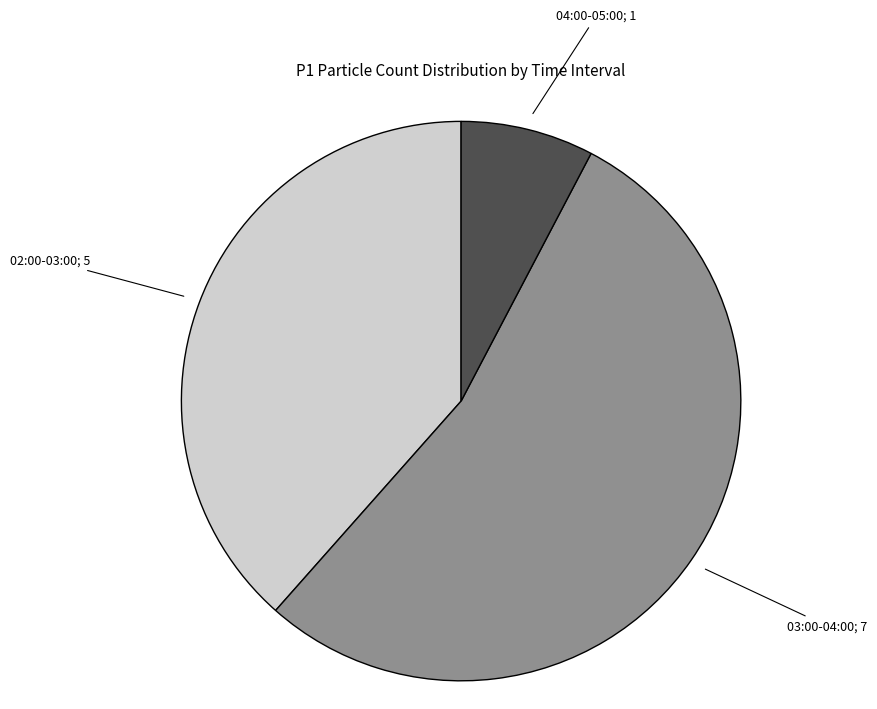

Is there any slice that represents more than half of the pie?

Yes